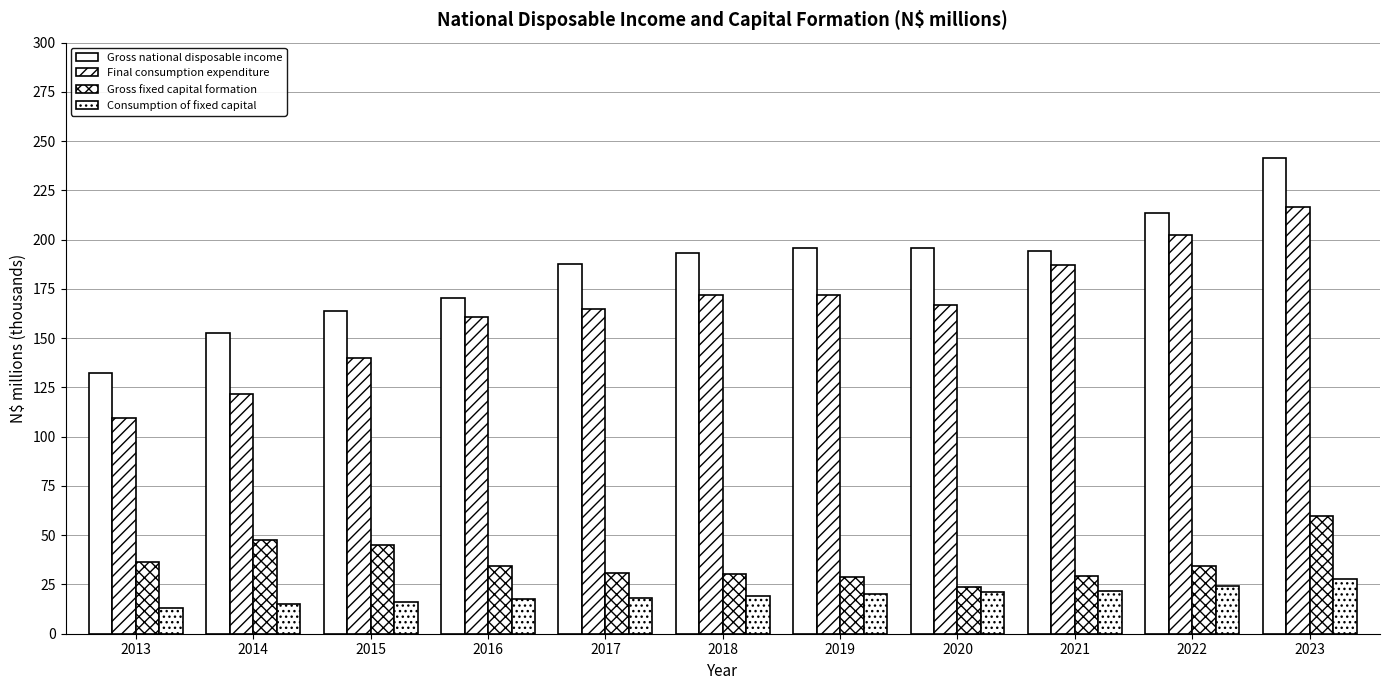

How many data points in Gross fixed capital formation are less than 34?

5